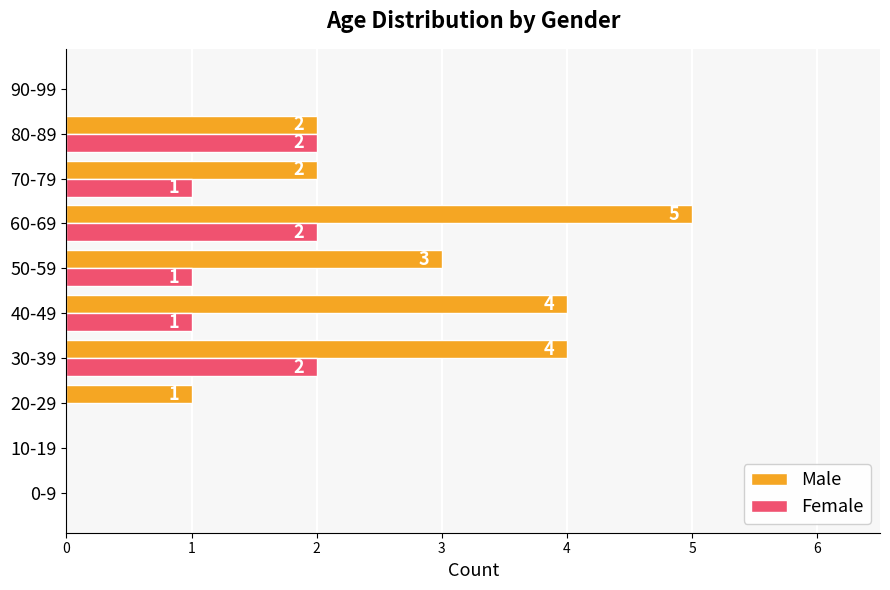

Which category has the highest value across all series?

60-69